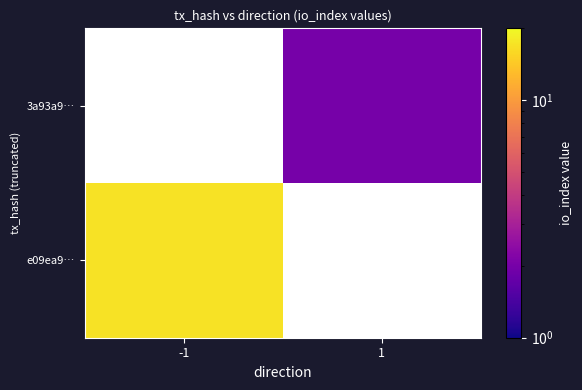

Which has a higher value, -1 or 1?

1